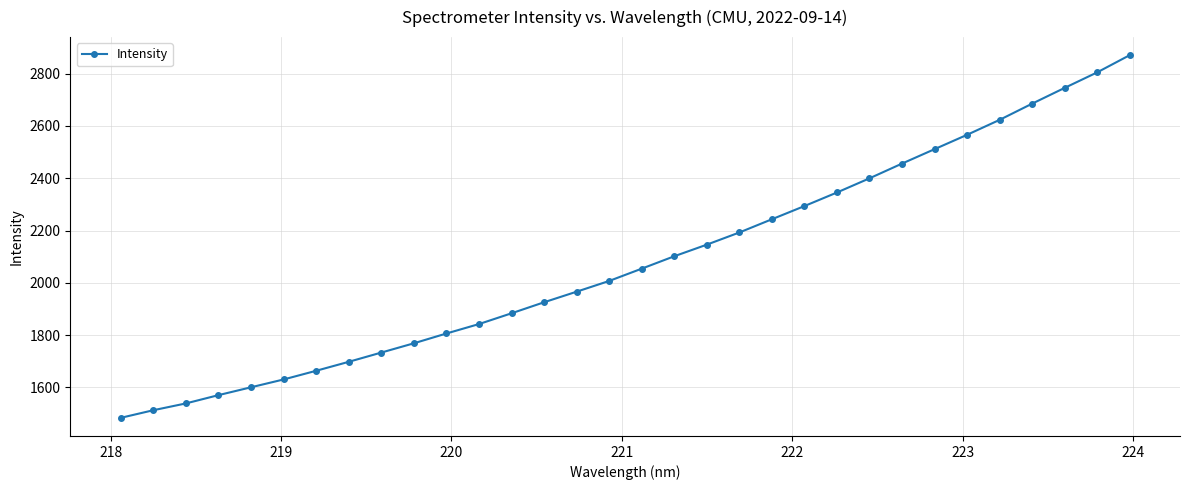

What is the greatest value displayed?

2870.7